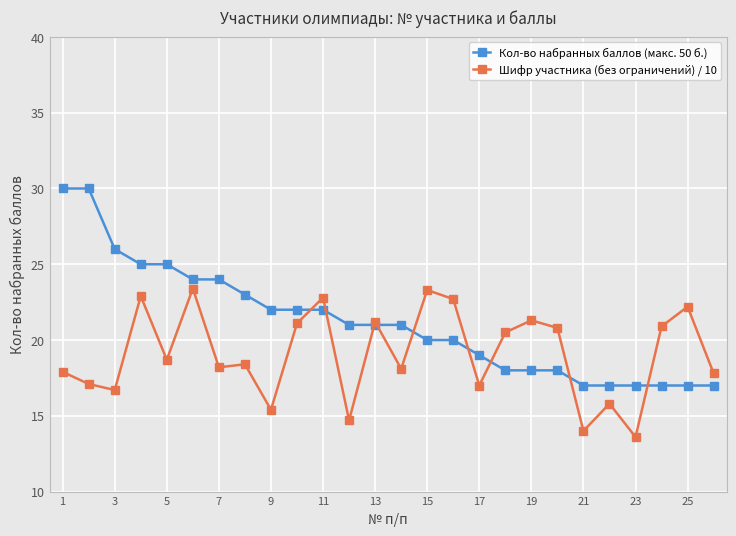

List the series in order of their overall mean, highest first.

Кол-во набранных баллов (макс. 50 б.), Шифр участника (без ограничений) / 10